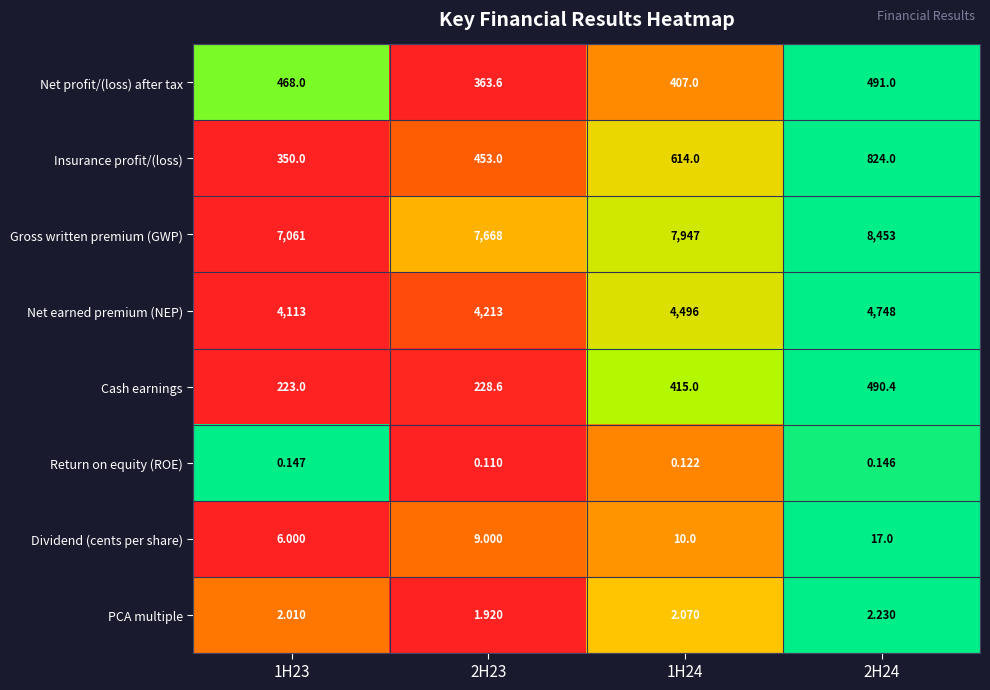

Rank the series at 2H24 from lowest to highest value.

Return on equity (ROE), PCA multiple, Dividend (cents per share), Cash earnings, Net profit/(loss) after tax, Insurance profit/(loss), Net earned premium (NEP), Gross written premium (GWP)